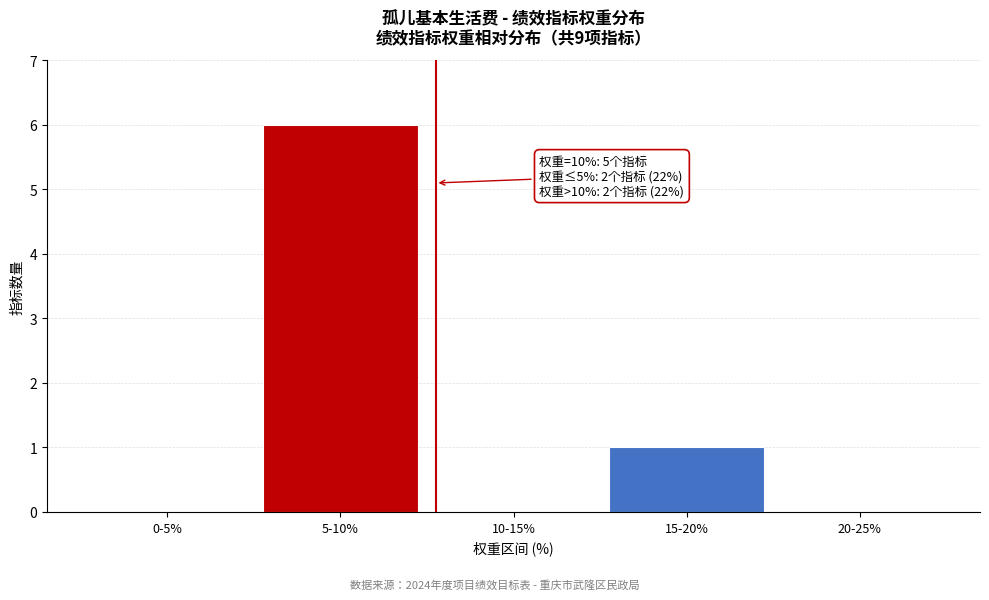

Reading left to right, transcribe all the data shown in this chart.

0-5%=0	5-10%=6	10-15%=0	15-20%=1	20-25%=0